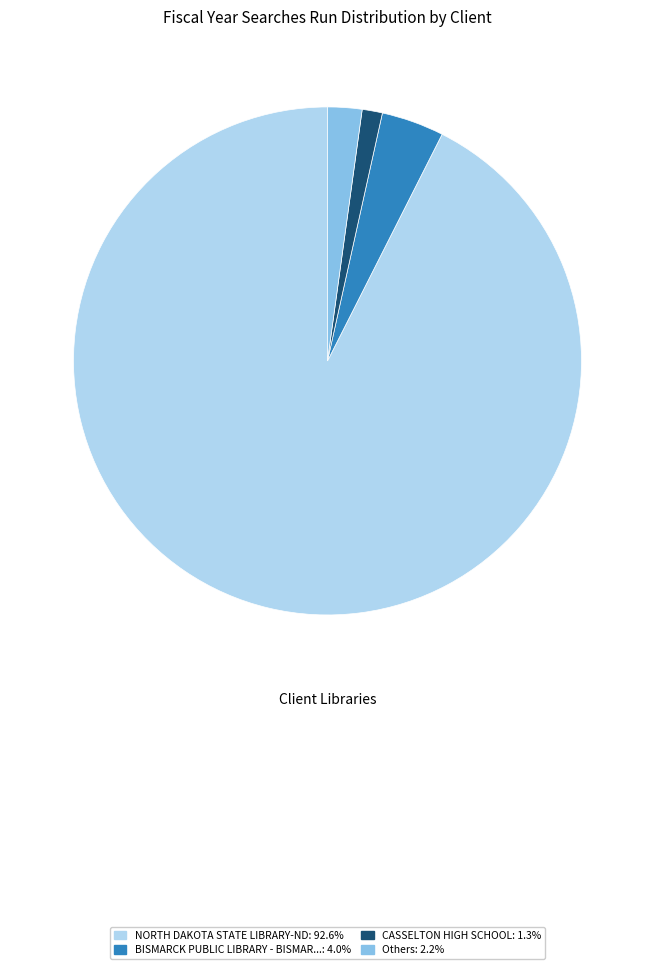

Is the sum of NORTH DAKOTA STATE LIBRARY-ND: 92.6% and BISMARCK PUBLIC LIBRARY - BISMAR...: 4.0% greater than half?

Yes